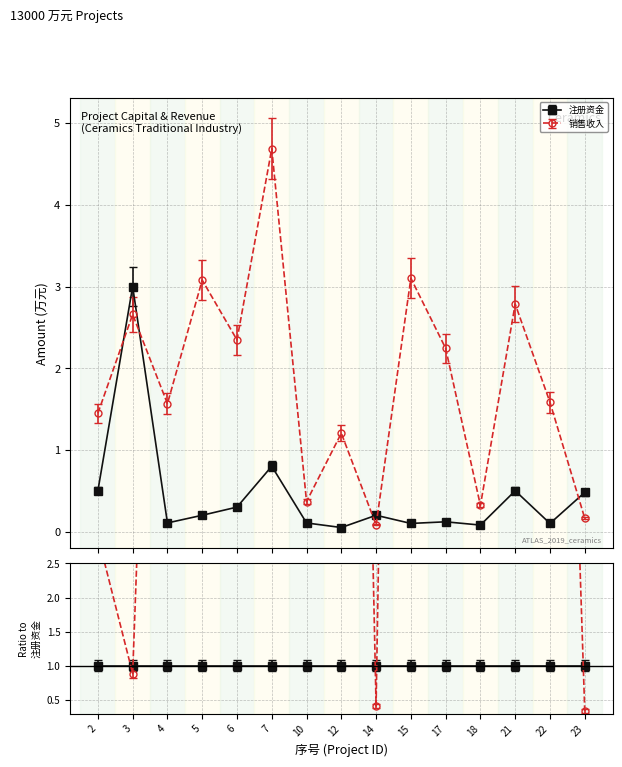

How many series are shown in this chart?

2